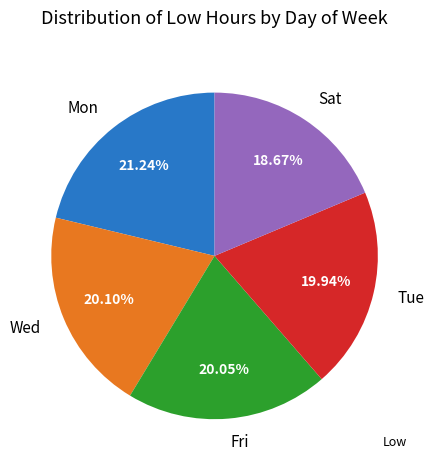

Between Sat and Wed, which is larger?

Wed